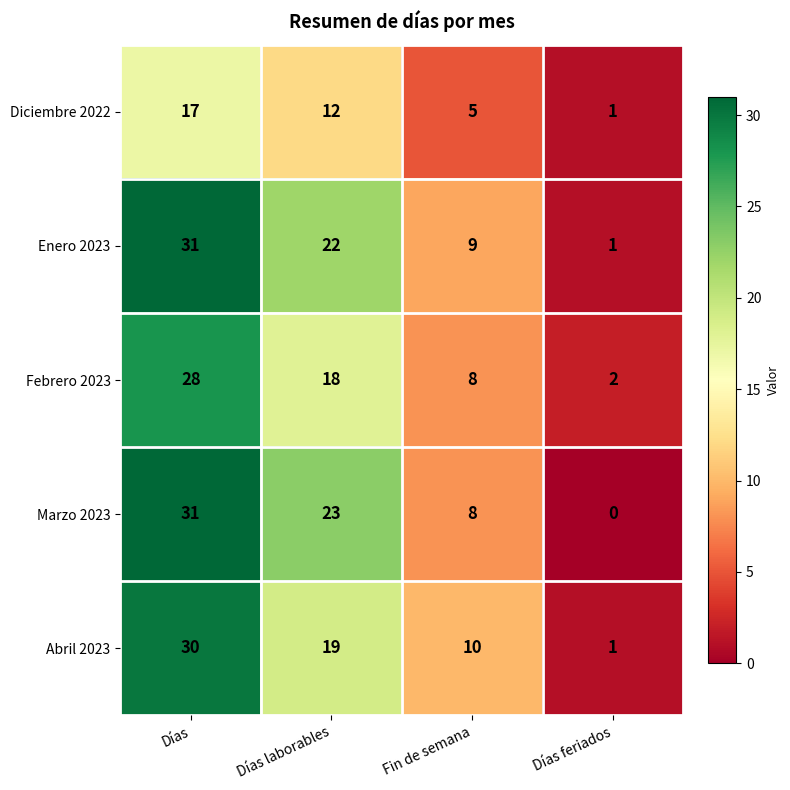

Is the value of Abril 2023 at Fin de semana greater than the value of Enero 2023 at Días?

No